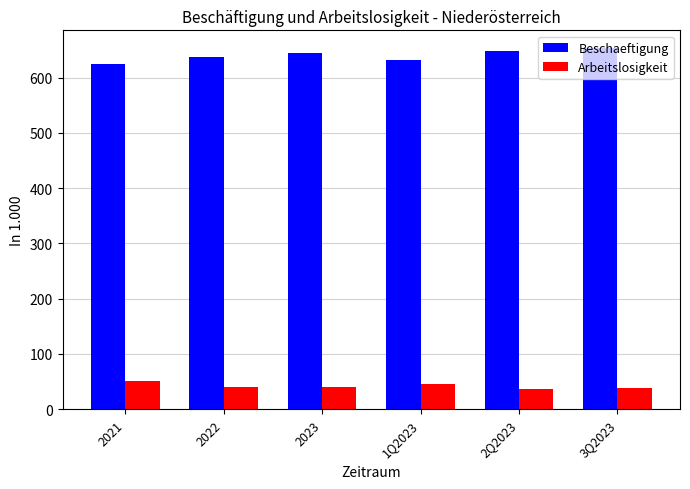

What are all the series names shown in the legend?

Beschaeftigung, Arbeitslosigkeit